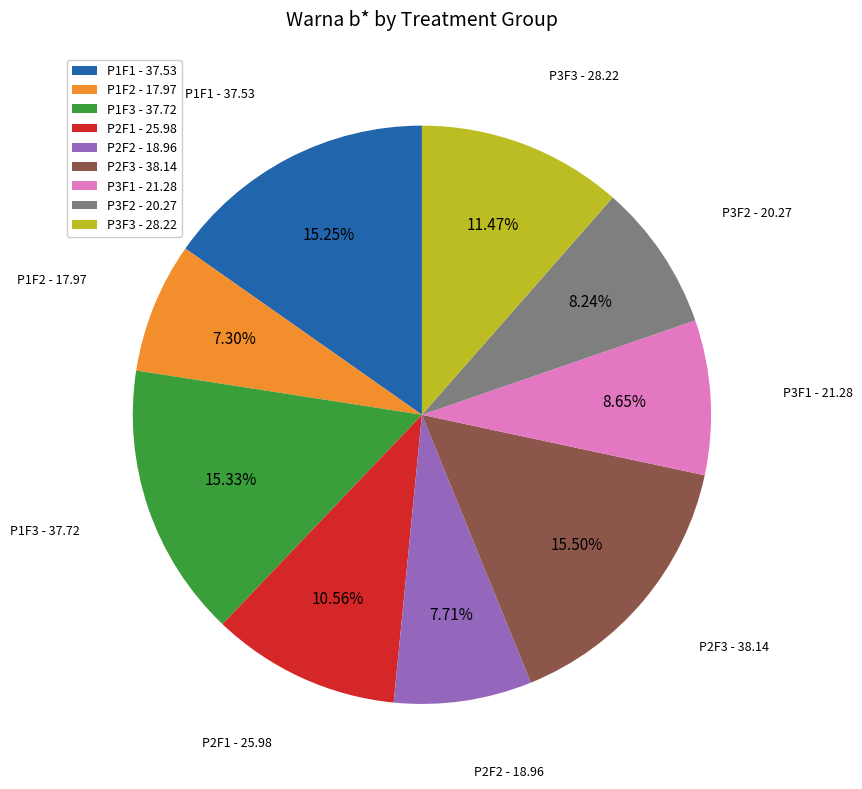

To the nearest percent, what percentage of the pie is P3F3?

11%